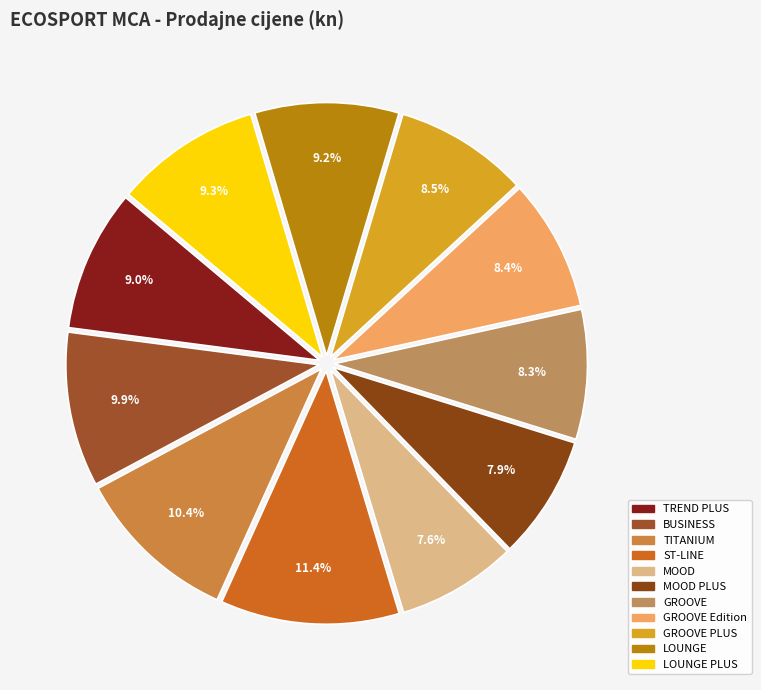

How many segments does this pie chart have?

11